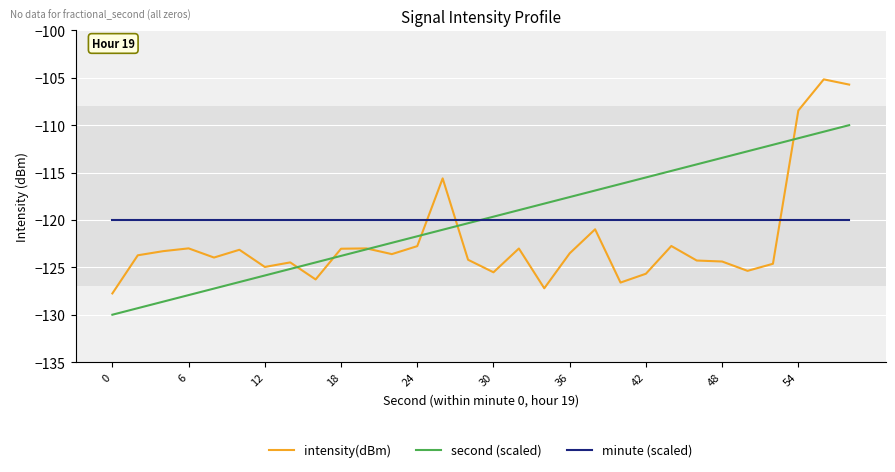

What is the average value of the intensity(dBm) series?

-122.2